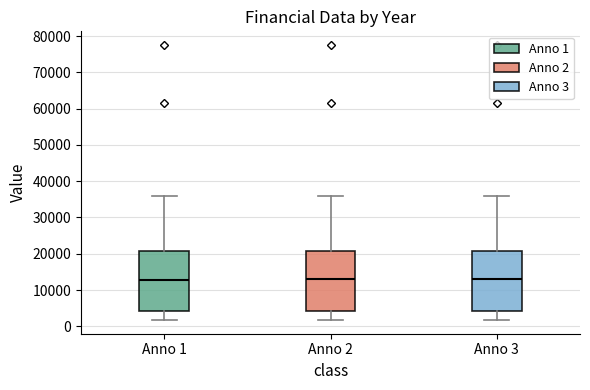

Where does the lower whisker of the box for Anno 2 end on the y-axis? The values are not printed on the chart, so give them approximately, as read against the axis.

2000